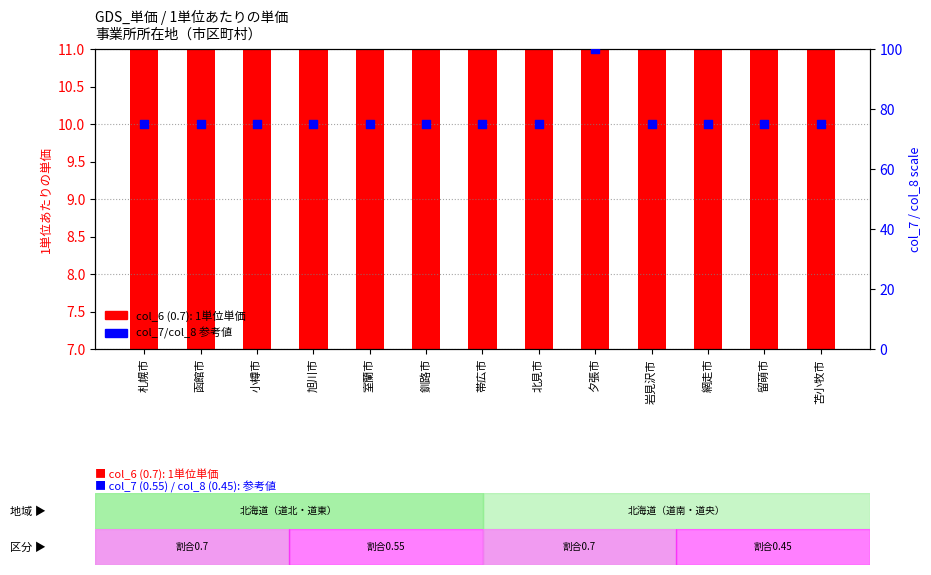

Which series has the largest total across all categories?

col_7/col_8 (percentile-like)